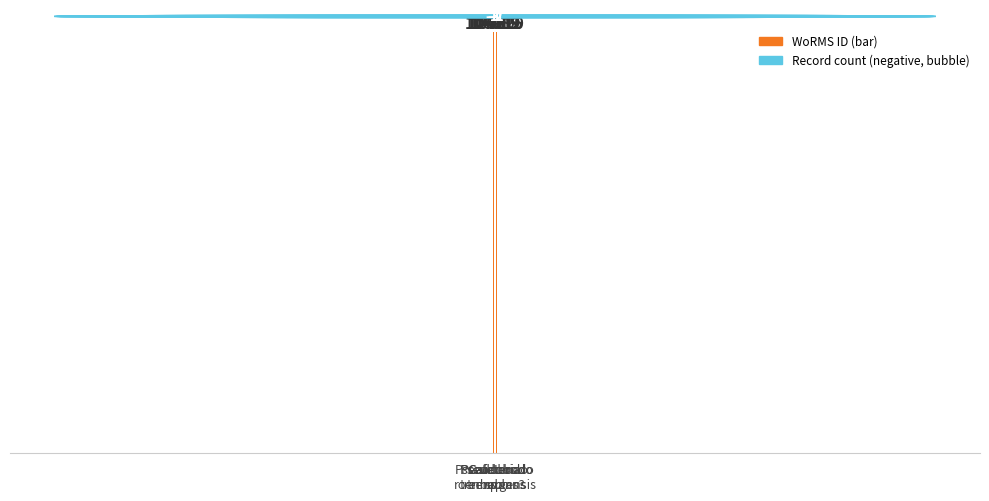

At which category does the chart reach its minimum across all series?

Cafeteria
sp.